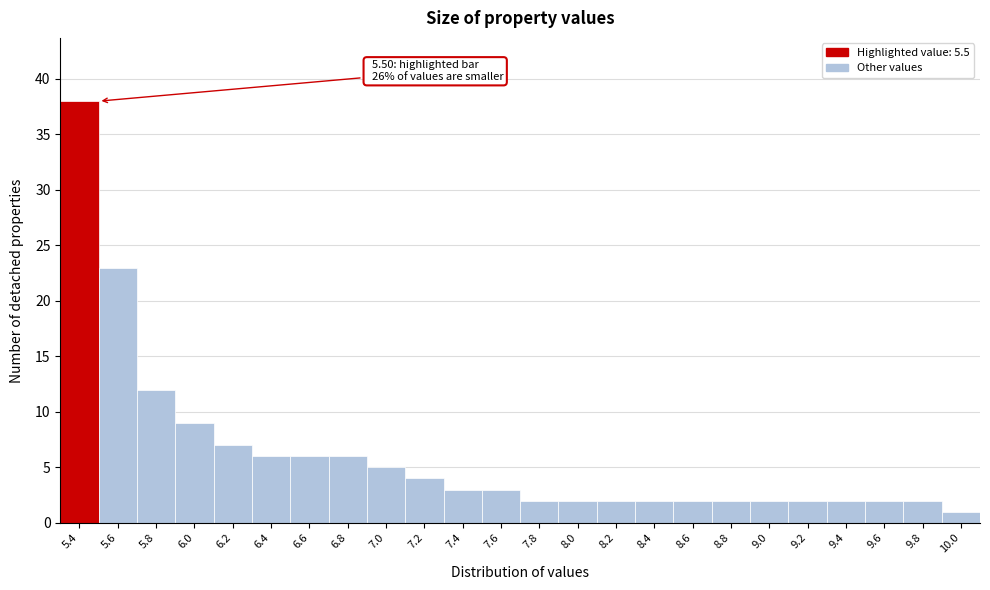

Reading right to left, list all the values displayed in this chart.

1	2	2	2	2	2	2	2	2	2	2	2	3	3	4	5	6	6	6	7	9	12	23	38